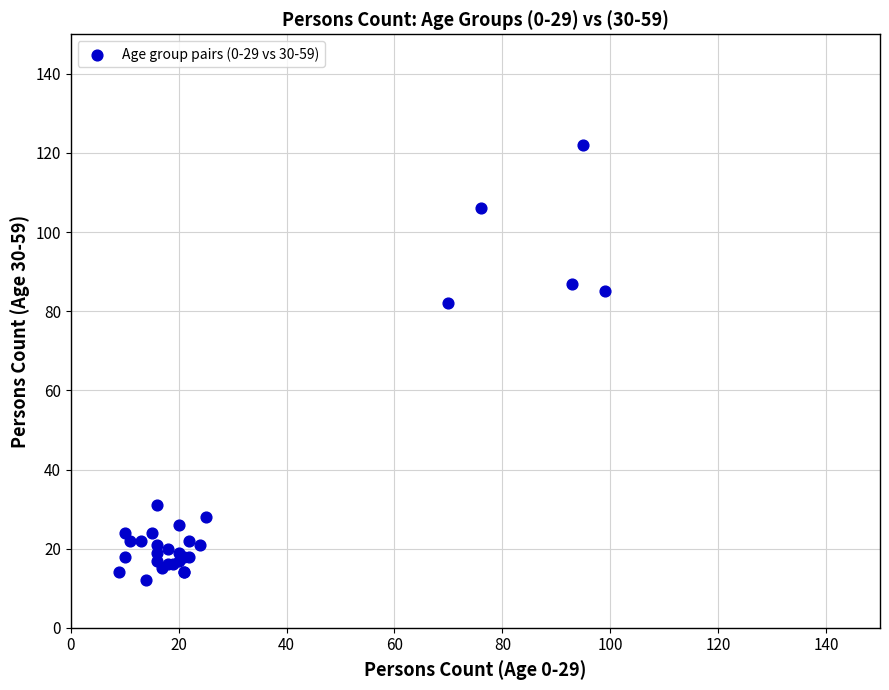

What Y value in the scatter plot is closest to 67?

82